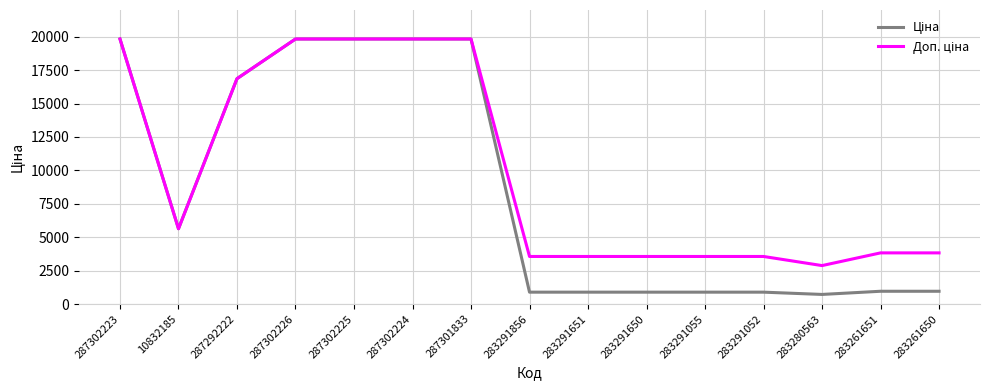

What is the difference between the highest and lowest values at 283291650?

2669.8